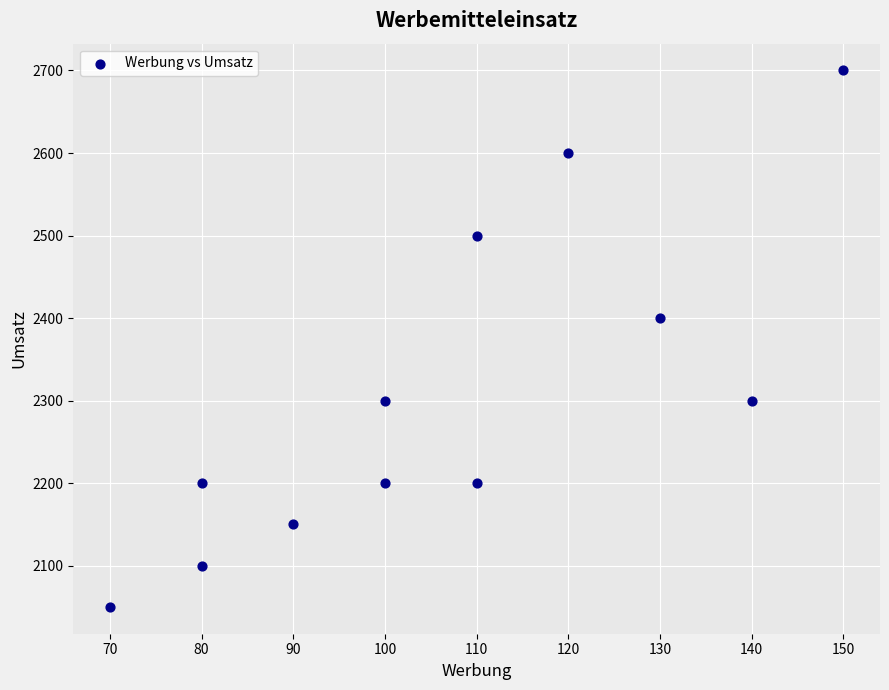

What is the average X value?

107